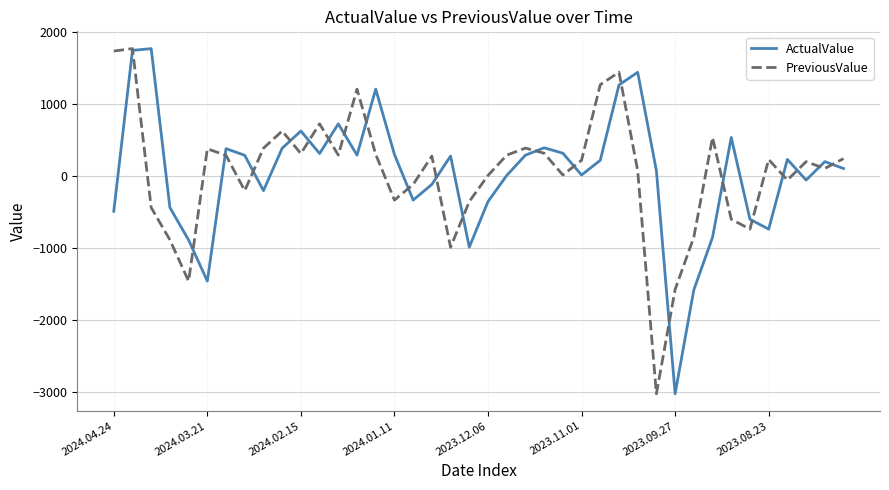

What is the greatest value displayed?

1764.9